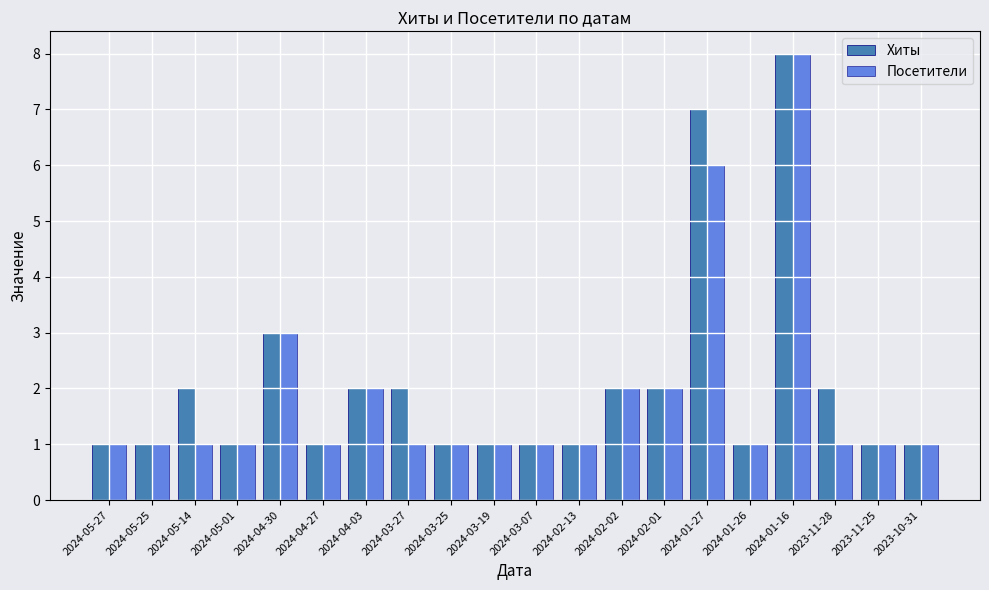

What is the label of the 15th bar from the right?

2024-04-27